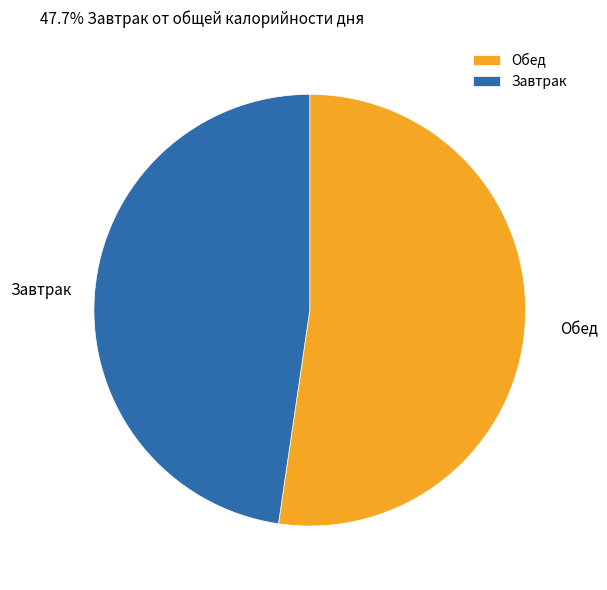

True or false: Завтрак accounts for 48% of the total.

True